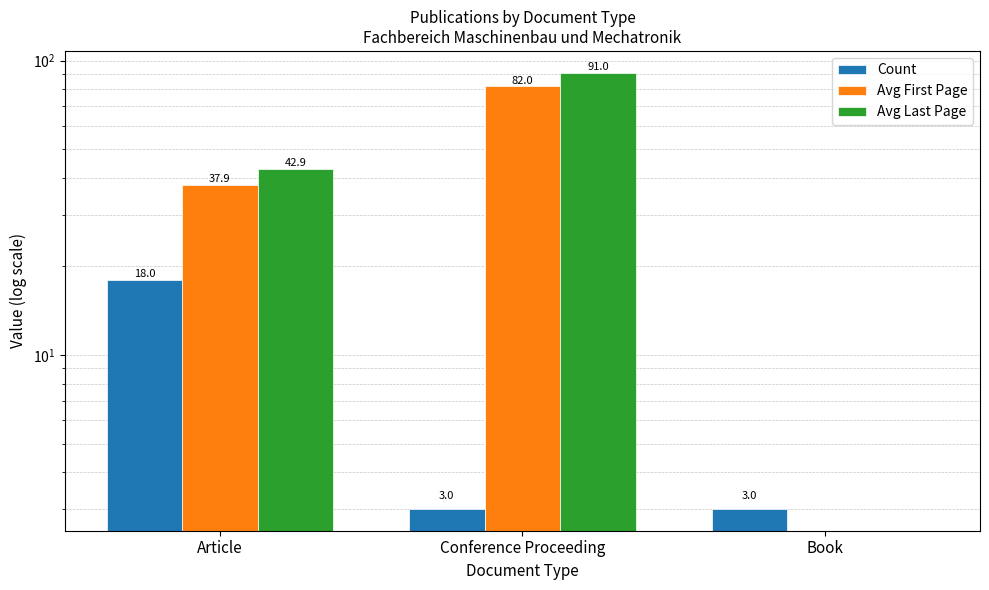

Is it true that Avg First Page equals 37.9 at Article?

True